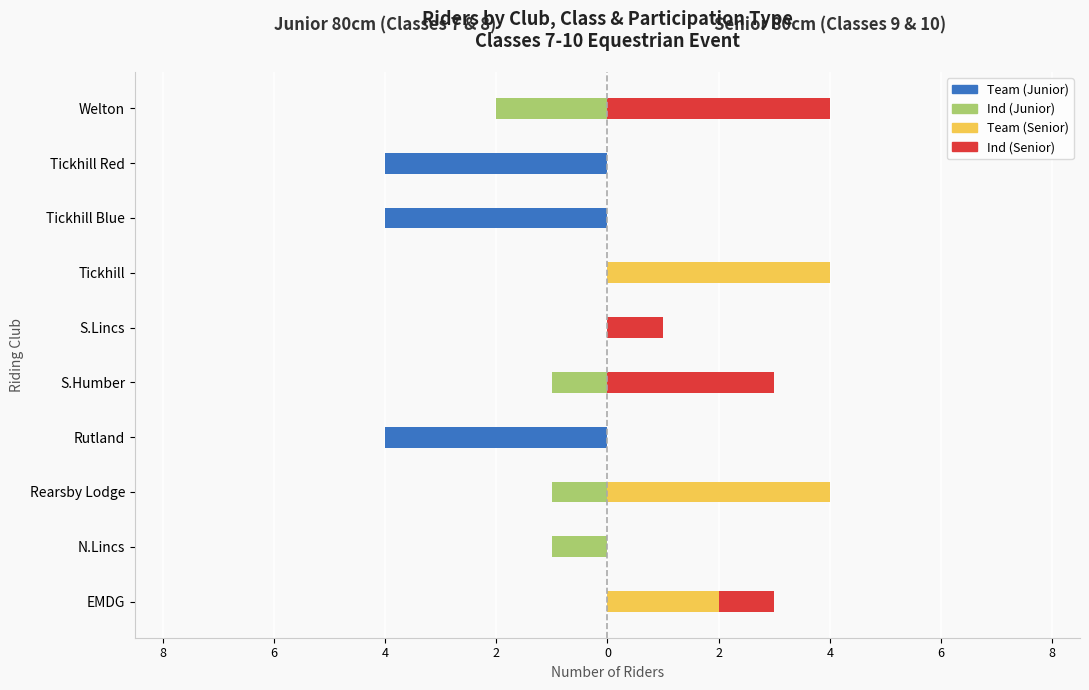

How many groups of bars are there?

10